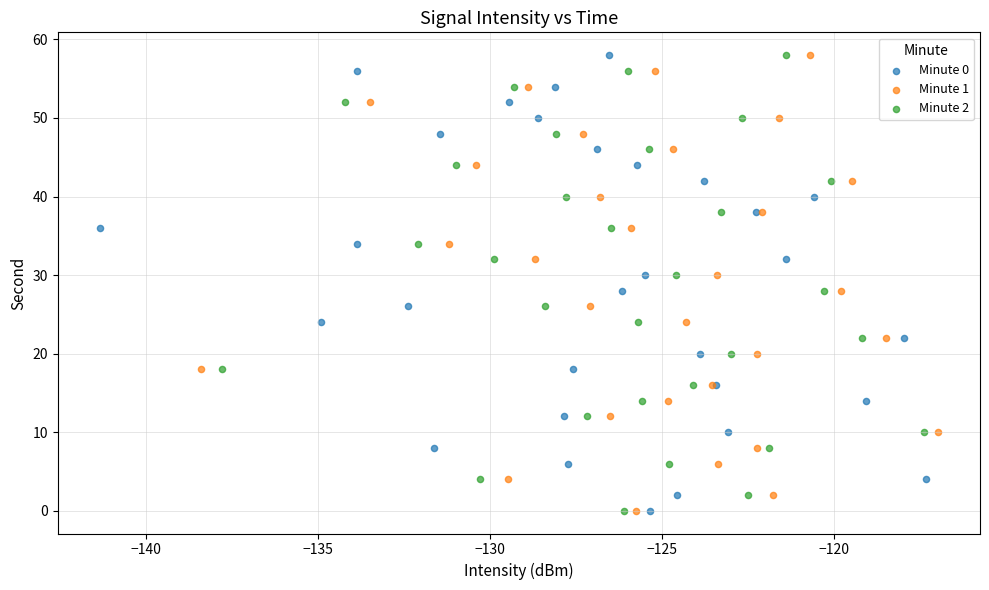

What are all the series names shown in the legend?

Minute 0, Minute 1, Minute 2